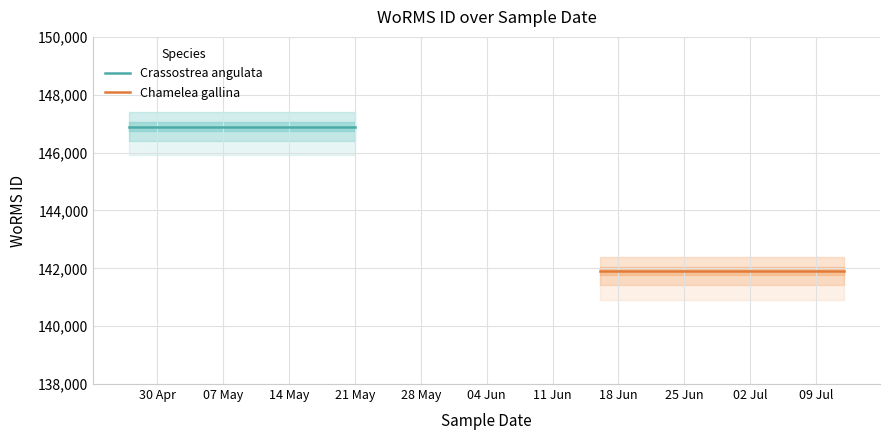

At which label does Crassostrea angulata reach its minimum?

30 Apr